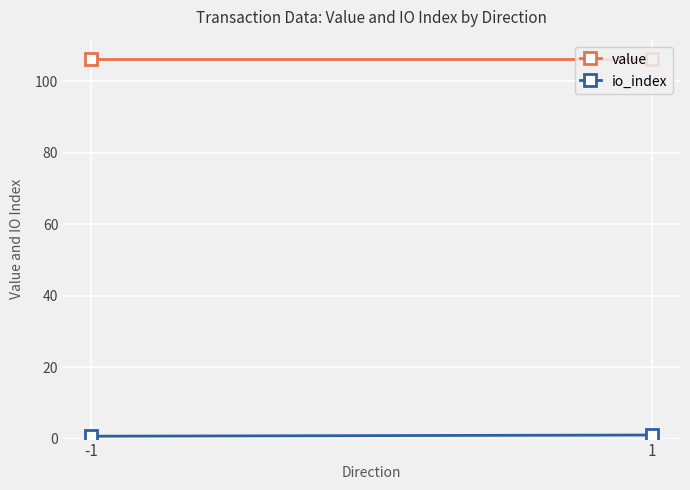

What is the sum of all value values?

212.8